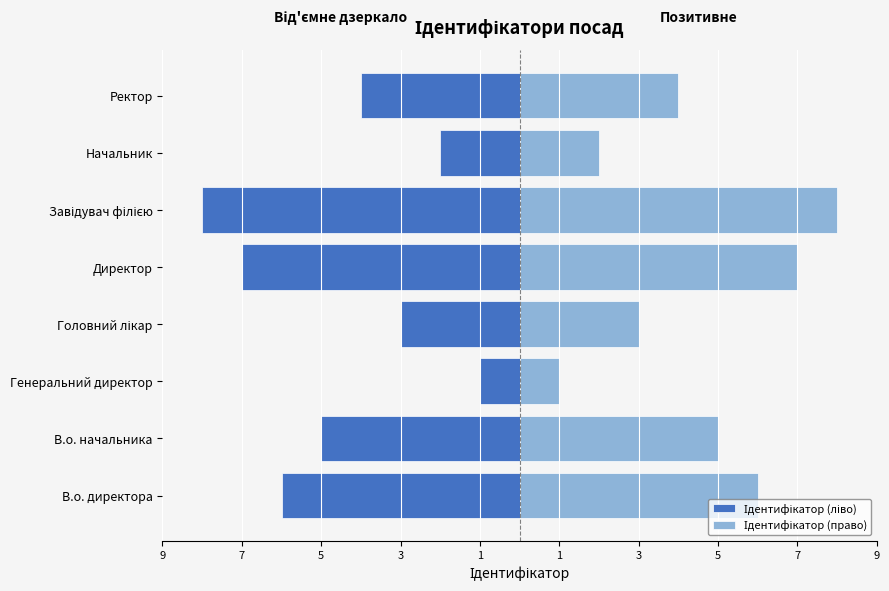

What are all the series names shown in the legend?

Ідентифікатор (ліво), Ідентифікатор (право)